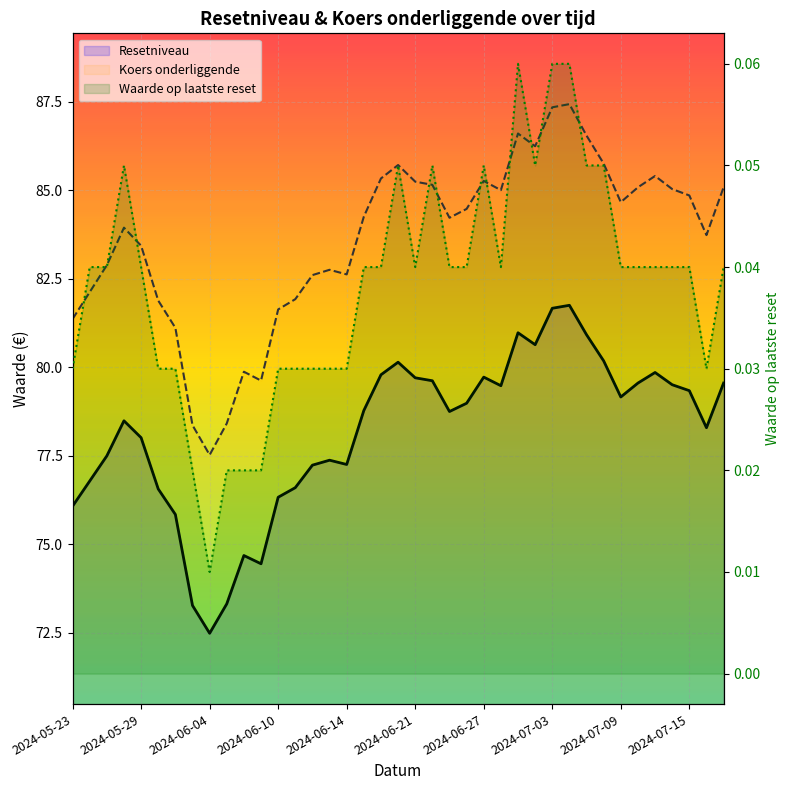

How many lines are shown in the chart?

3